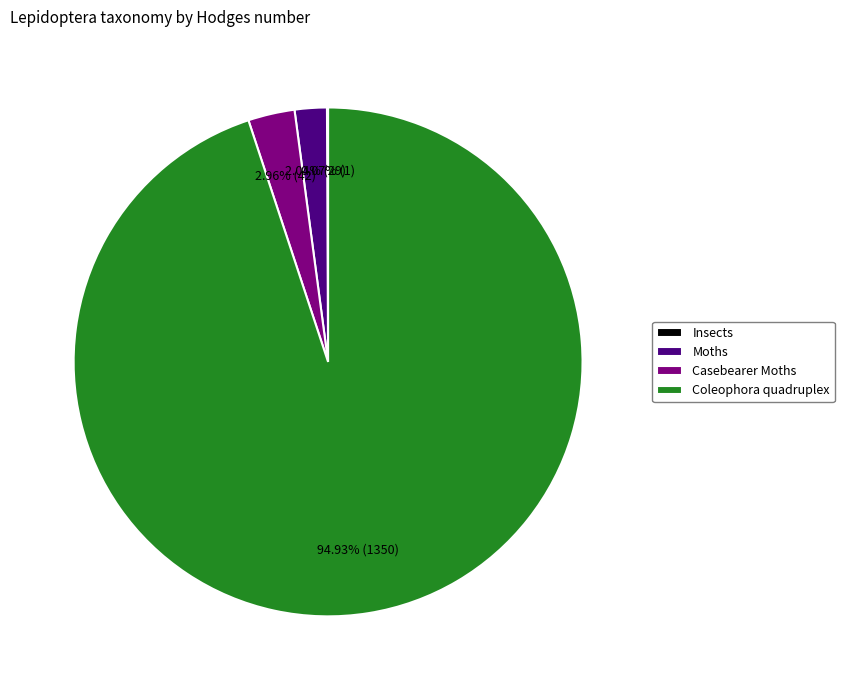

To the nearest percent, what percentage of the pie is Coleophora quadruplex?

95%